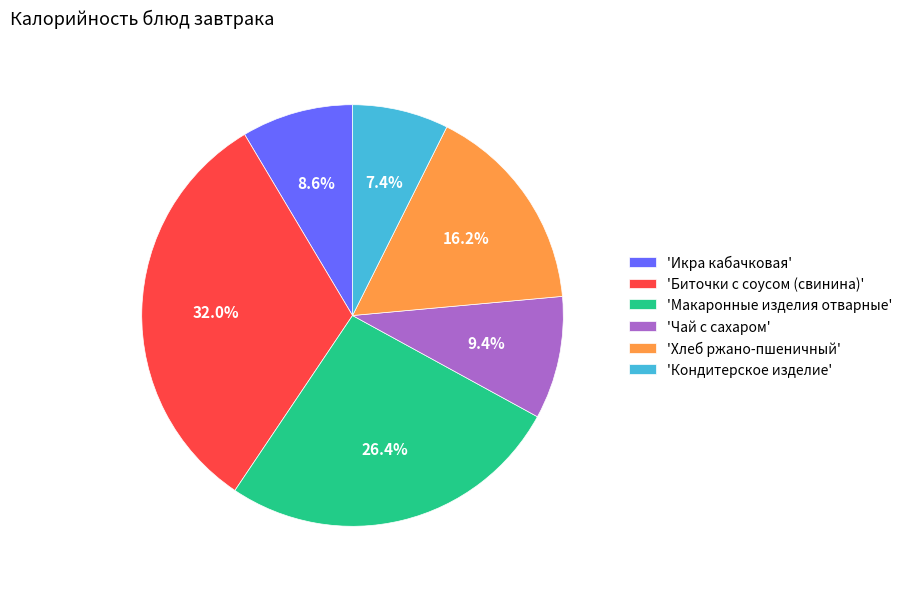

Which slice is the largest?

'Биточки с соусом (свинина)'